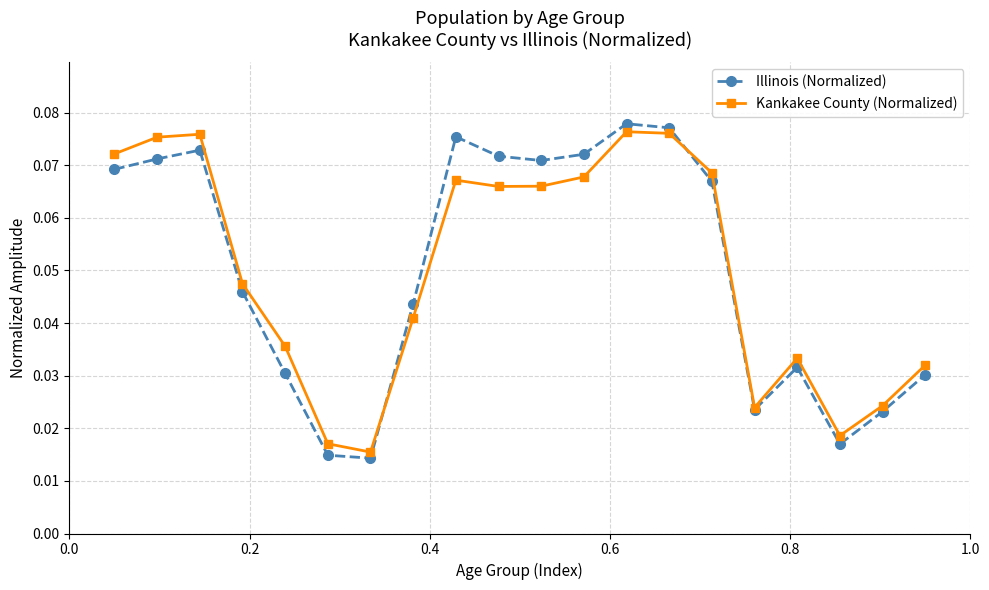

True or false: Illinois (Normalized) and Kankakee County (Normalized) cross at least once.

True